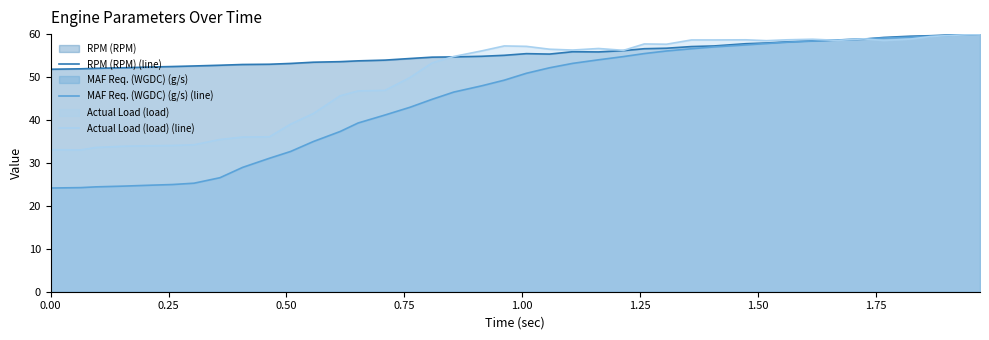

What are all the series names shown in the legend?

RPM (RPM) (line), MAF Req. (WGDC) (g/s) (line), Actual Load (load) (line)